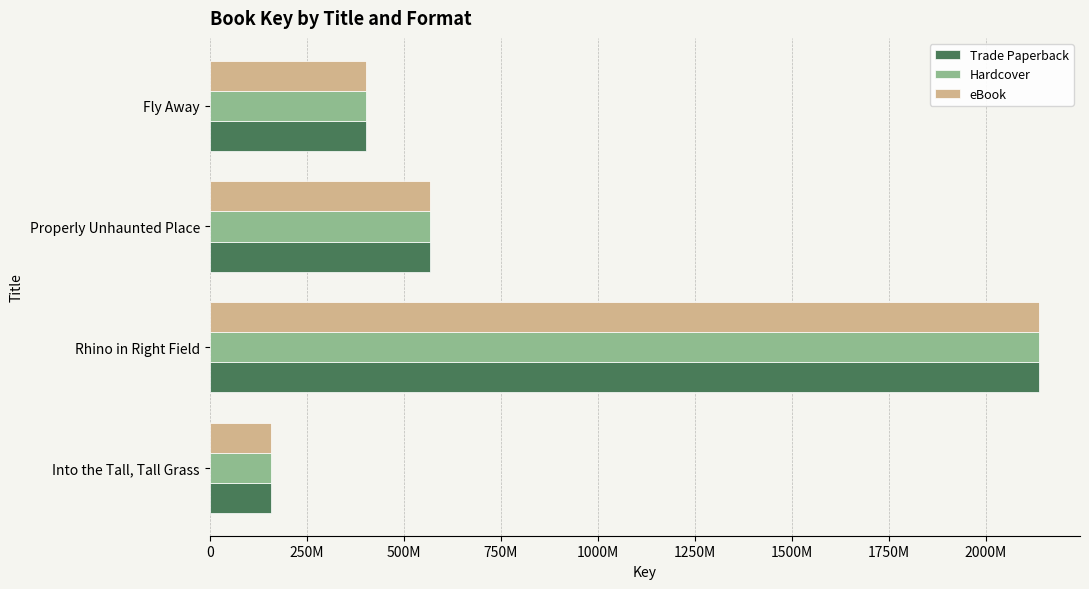

At which category is the sum across all series the highest?

Rhino in Right Field